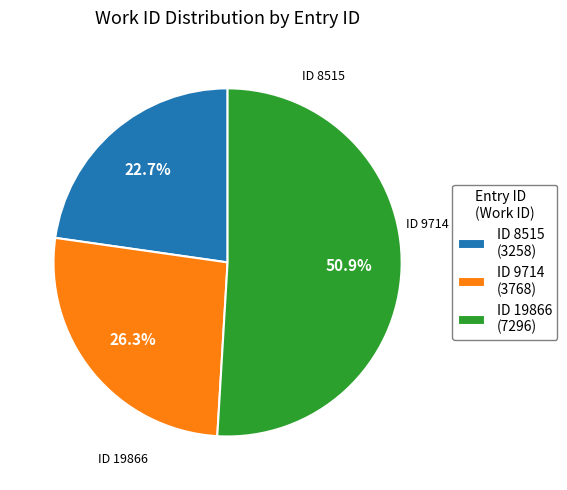

To the nearest percent, what is the difference between the largest and smallest slice percentages?

28%